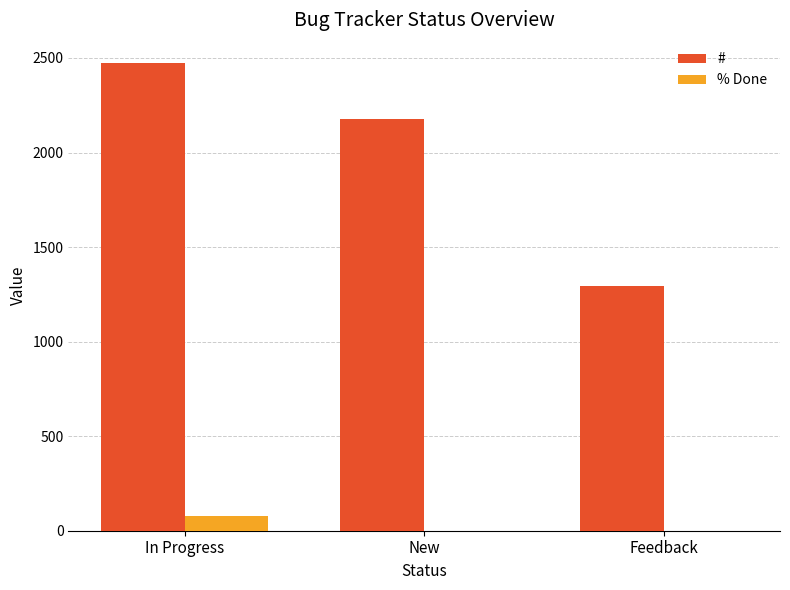

Count the number of data series in this chart.

2